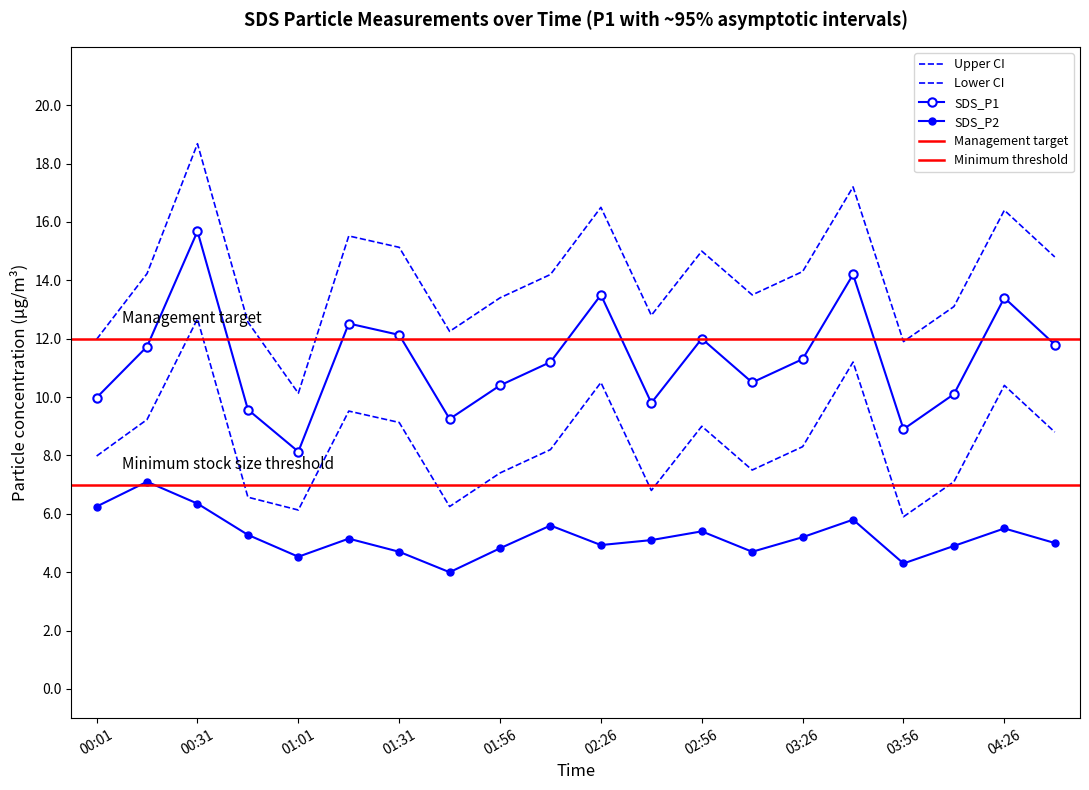

At which category is the sum across all series the highest?

00:31